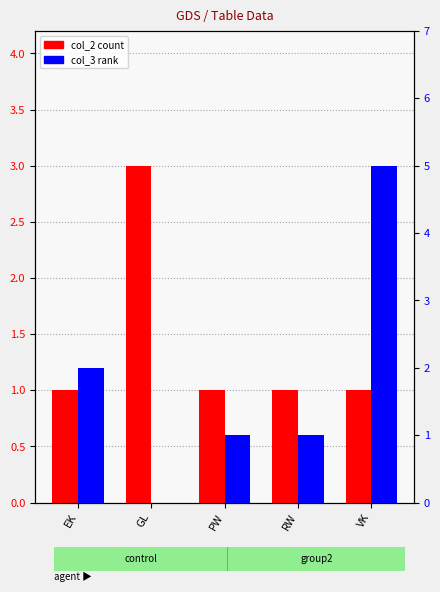

Is it true that col_3 equals 0 at RW?

False